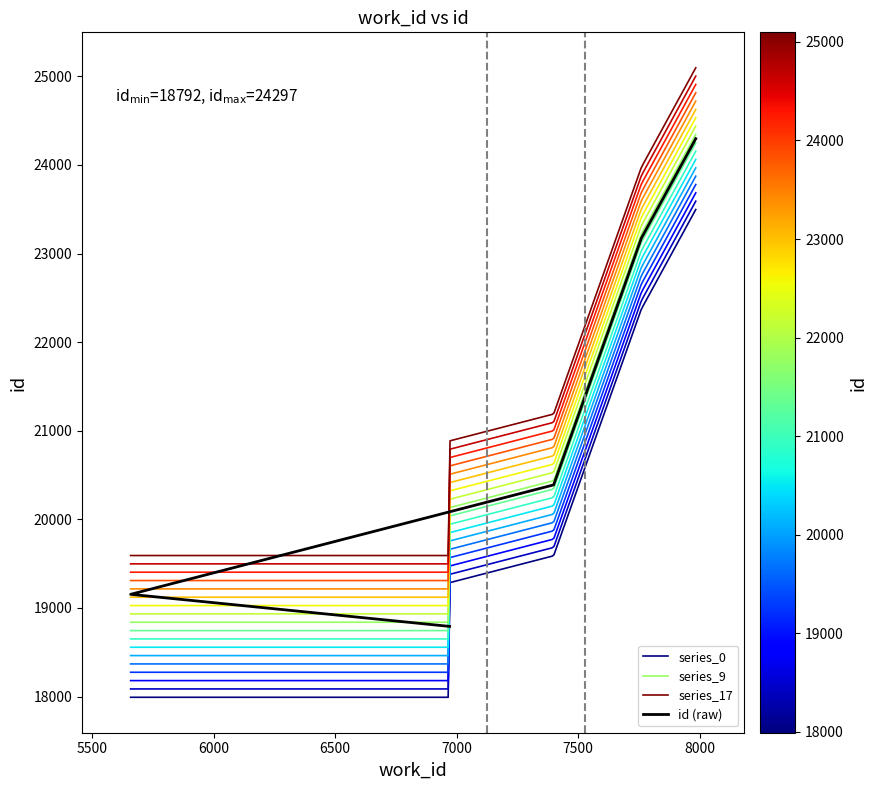

Does the chart display data point markers on the line(s)?

No